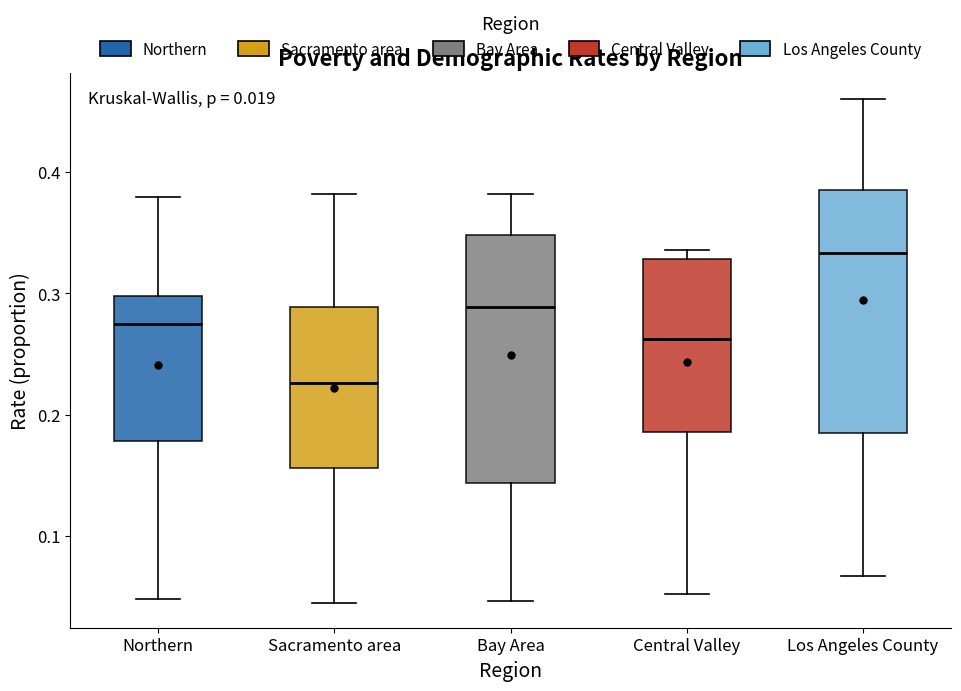

Reading left to right, read every box against the y-axis: the position of its median line, the range the box covers, and the ends of its whiskers. The values are not printed on the chart, so give them approximately, as read against the axis.

Northern: median 0.27, box 0.18 to 0.30, whiskers 0.05 to 0.38
Sacramento area: median 0.23, box 0.16 to 0.29, whiskers 0.05 to 0.38
Bay Area: median 0.29, box 0.14 to 0.35, whiskers 0.05 to 0.38
Central Valley: median 0.26, box 0.19 to 0.33, whiskers 0.05 to 0.34
Los Angeles County: median 0.33, box 0.18 to 0.38, whiskers 0.07 to 0.46